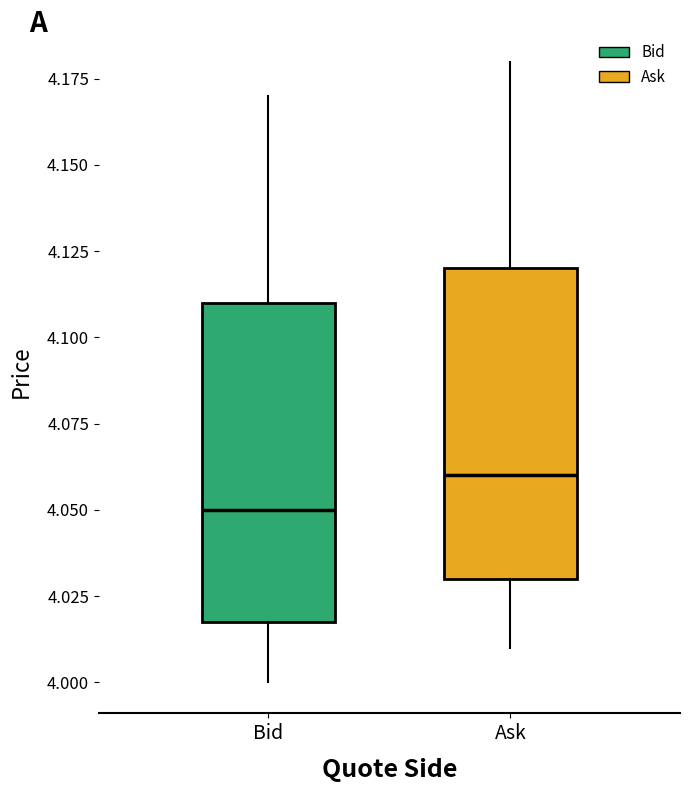

Which box has the lowest median line?

Bid